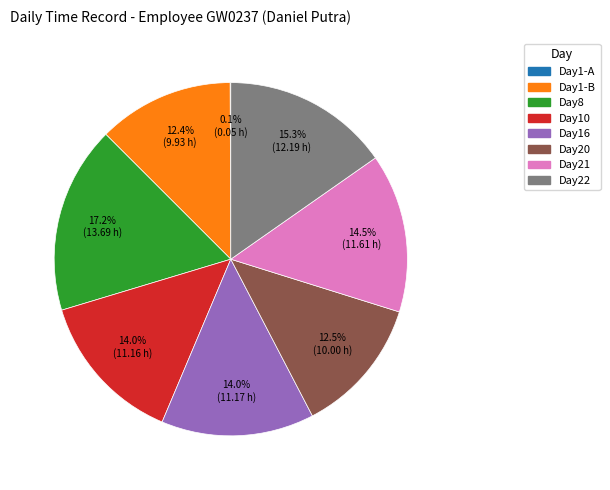

Is there any slice that represents more than half of the pie?

No